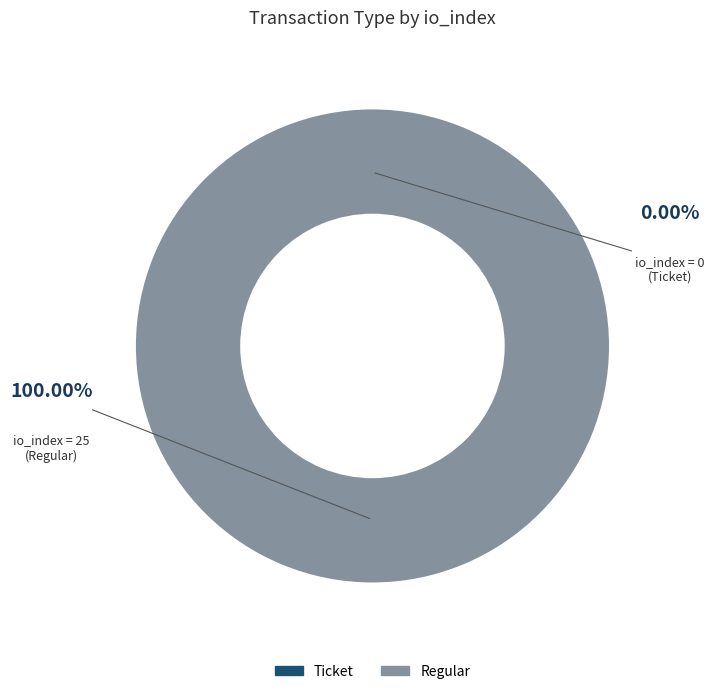

Which slice is the smallest?

Ticket (io_index=0)